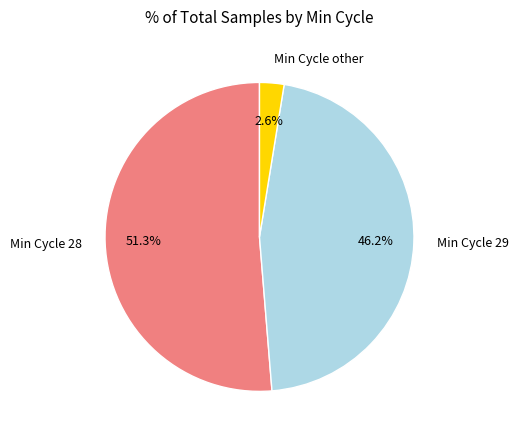

Which has a higher value, Min Cycle other or Min Cycle 29?

Min Cycle 29